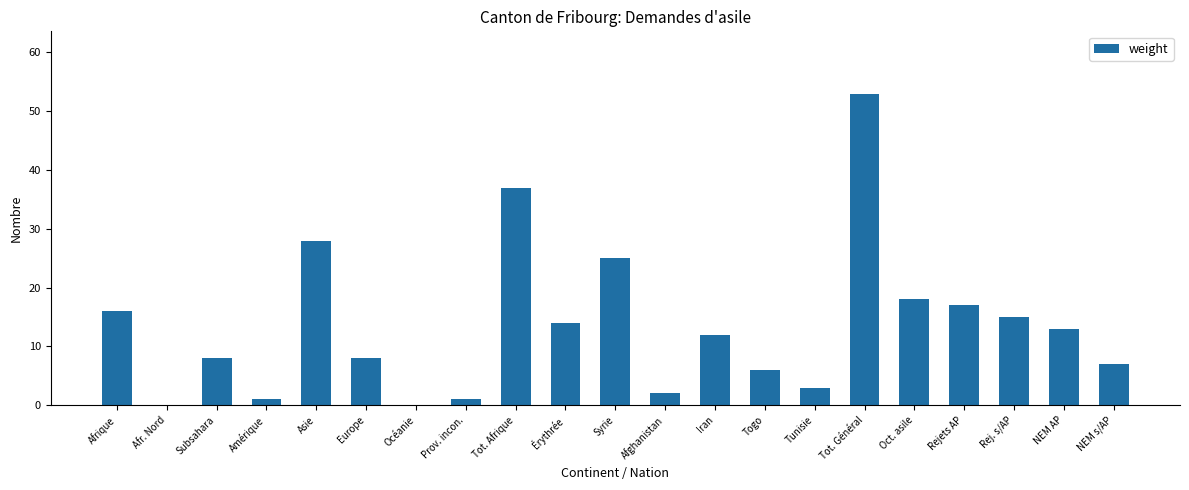

Count the number of data series in this chart.

1